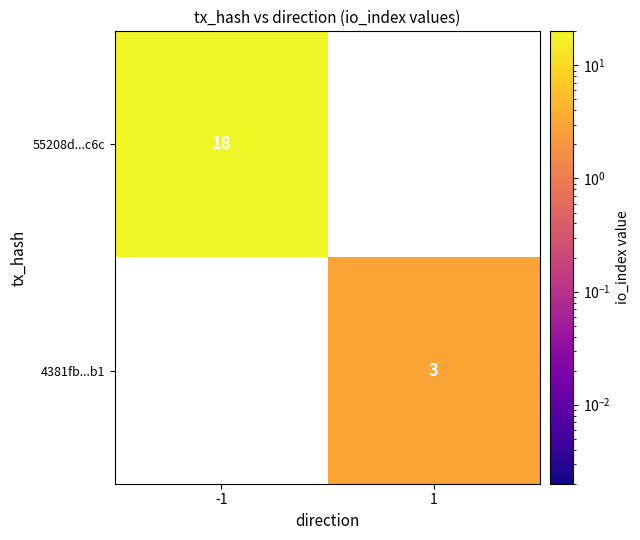

The value of 4381fb...b1 at 1 is 4. True or false?

False